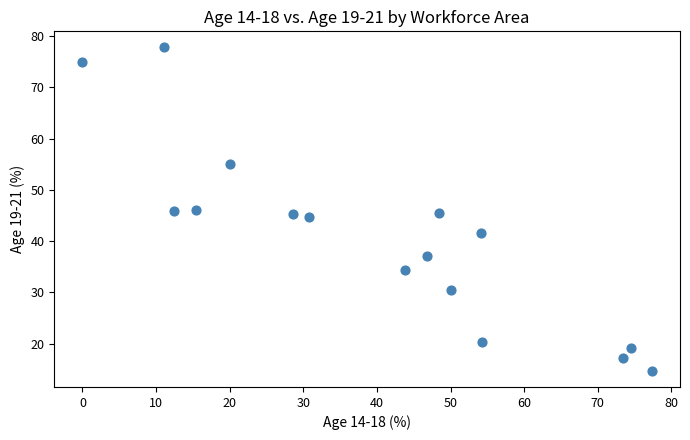

What is the range of X values (max minus min)?

77.3